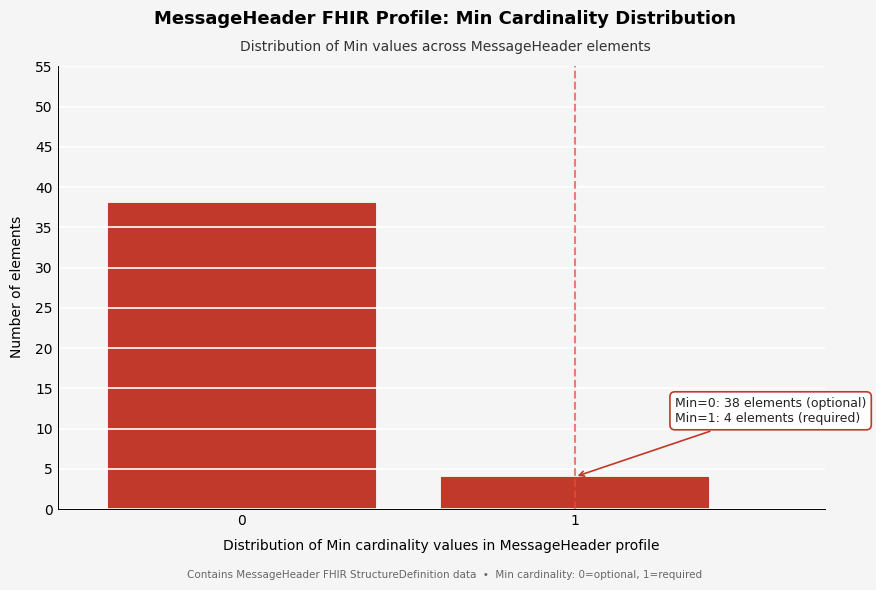

Reading right to left, list all the values displayed in this chart.

1=4	0=38